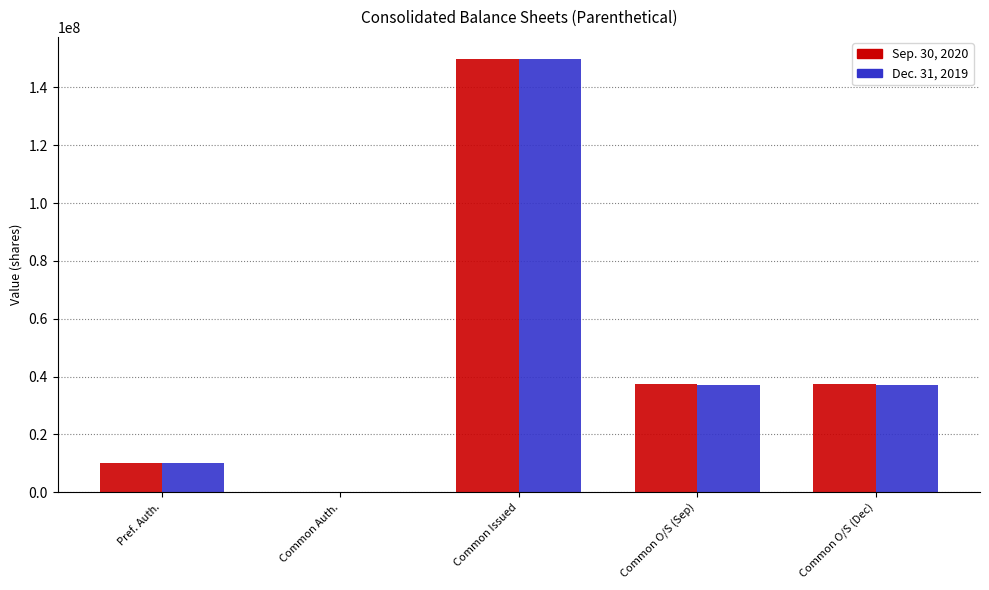

Where does the Sep. 30, 2020 series first go above 37334201?

Common Issued